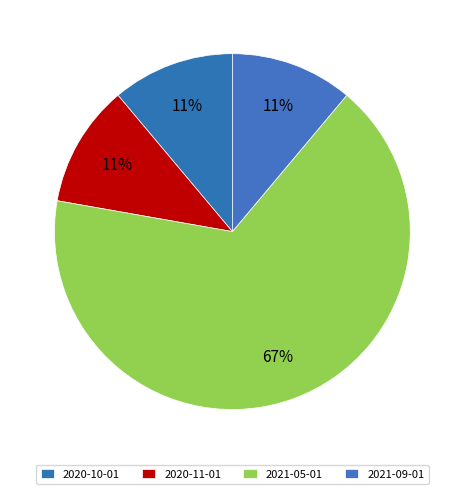

How many slices are in this pie chart?

4